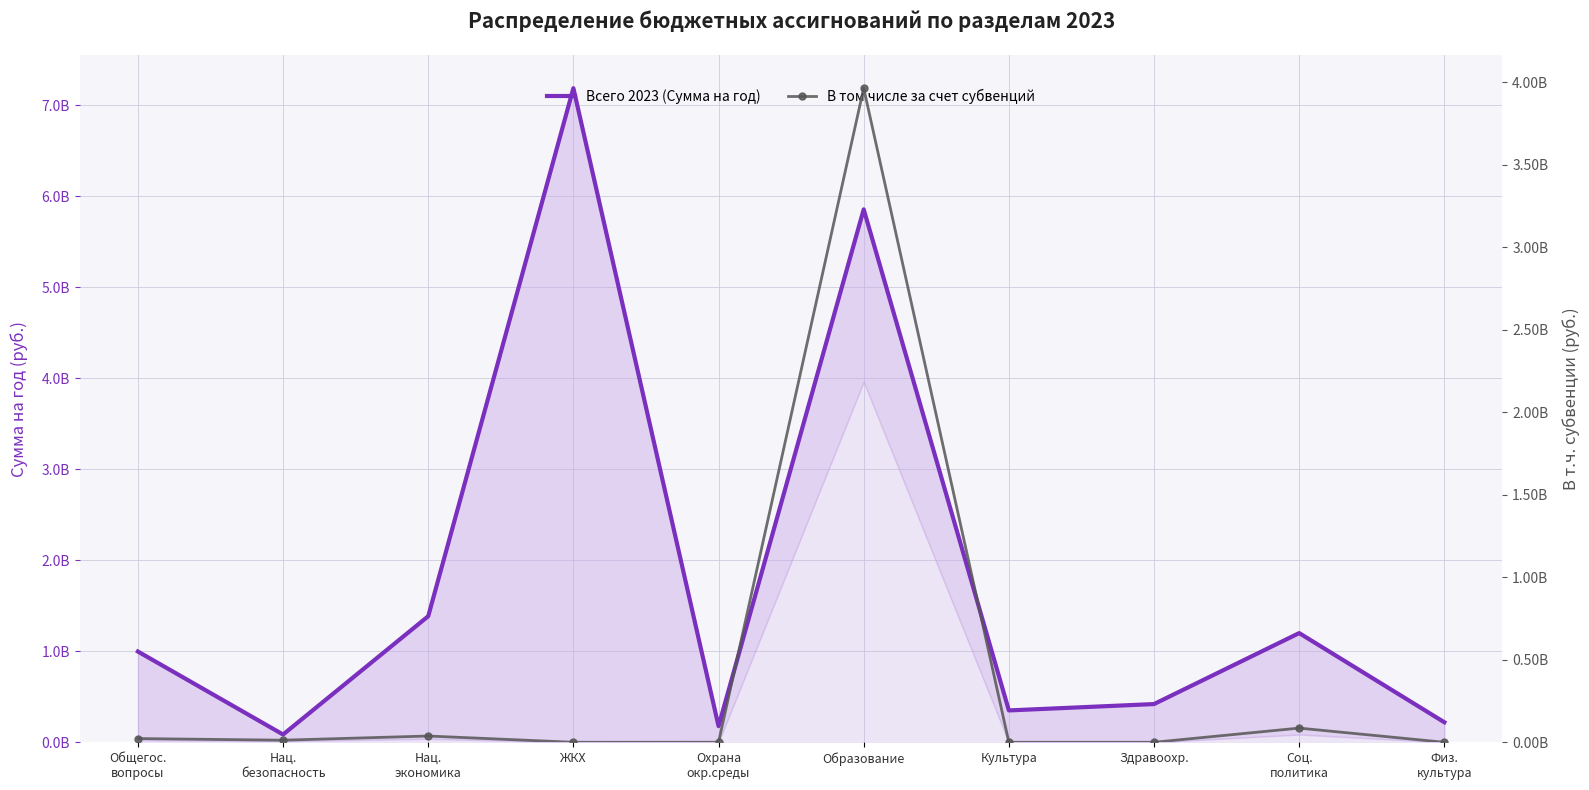

At how many categories does at least one series exceed 3636053593?

2